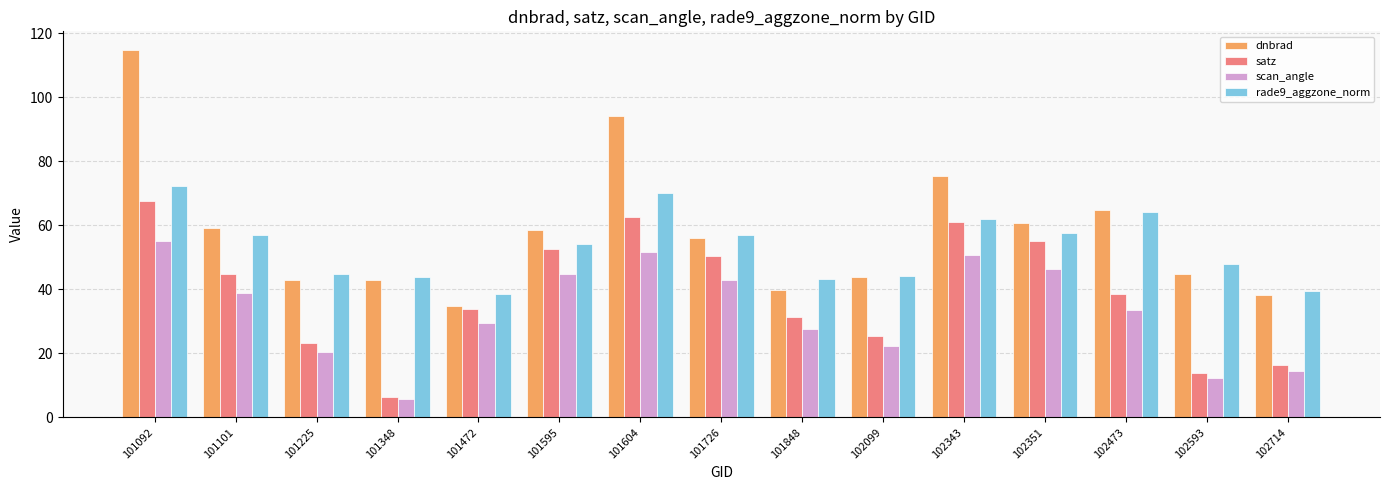

The value of scan_angle at 102714 is 14.5. True or false?

True